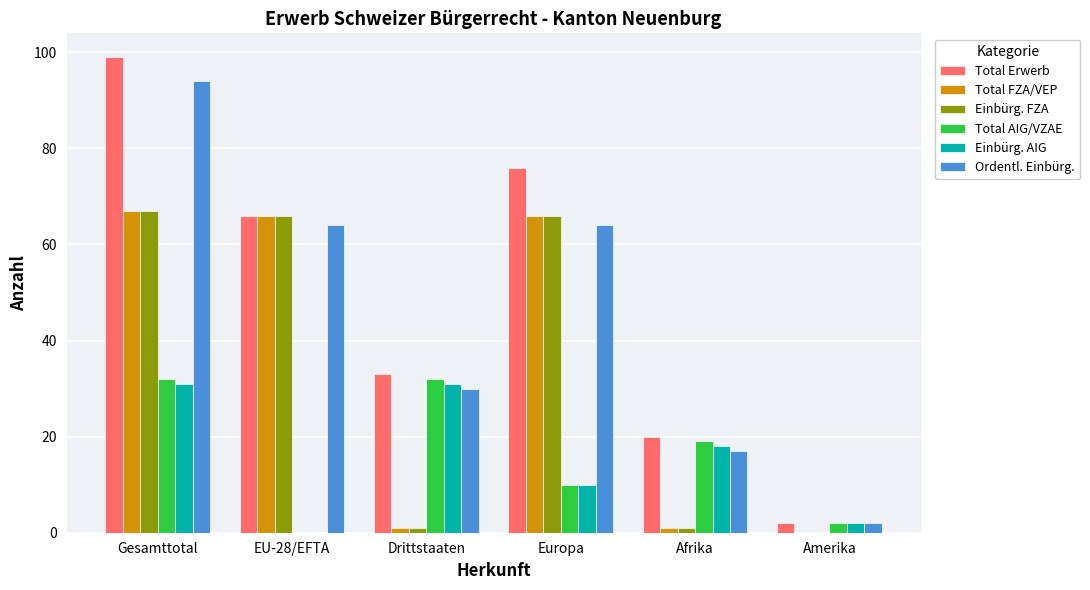

Where does the Ordentl. Einbürg. series first go above 64?

Gesamttotal